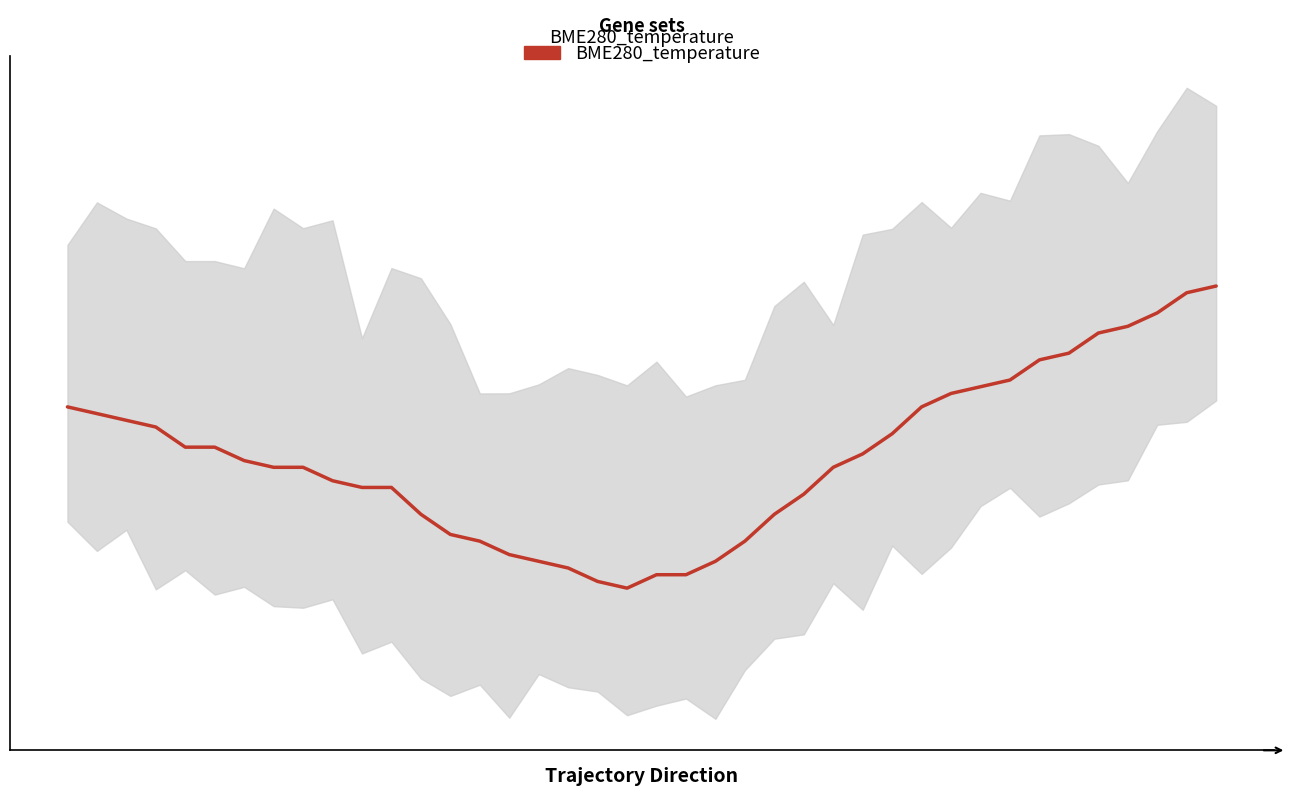

Reading left to right, transcribe all the data shown in this chart.

0=8.2	1=8.2	2=8.1	3=8.1	4=8.1	5=8.1	6=8.1	7=8.1	8=8.1	9=8.1	10=8.0	11=8.0	12=8.0	13=8.0	14=8.0	15=7.9	16=7.9	17=7.9	18=7.9	19=7.9	20=7.9	21=7.9	22=7.9	23=8.0	24=8.0	25=8.0	26=8.1	27=8.1	28=8.1	29=8.2	30=8.2	31=8.2	32=8.2	33=8.2	34=8.2	35=8.3	36=8.3	37=8.3	38=8.3	39=8.3